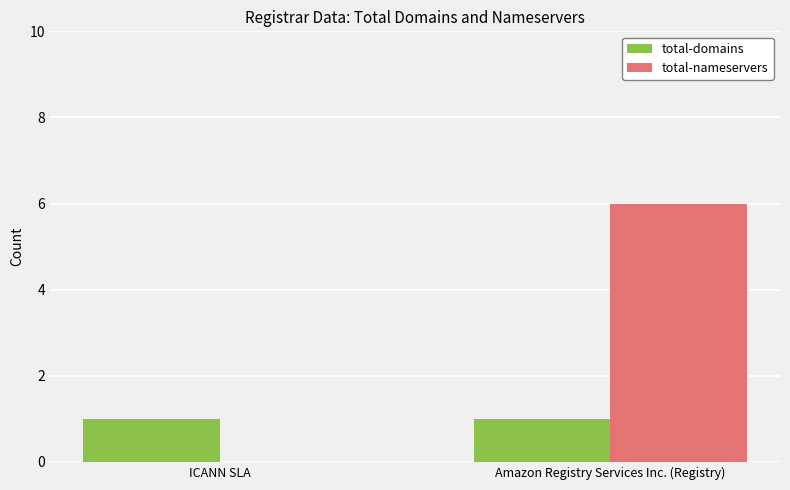

Reading left to right, extract all data points from this chart.

total-domains: 1	1
total-nameservers: 0	6